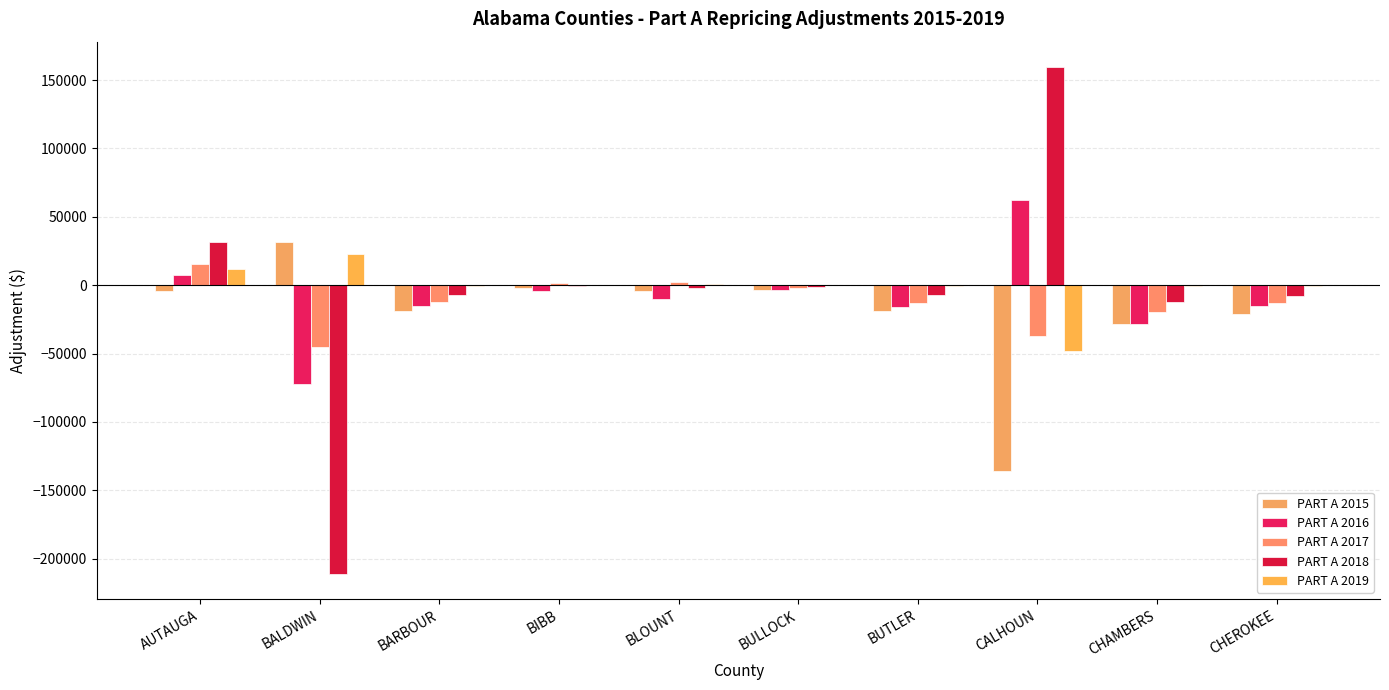

How many series are shown in this chart?

5